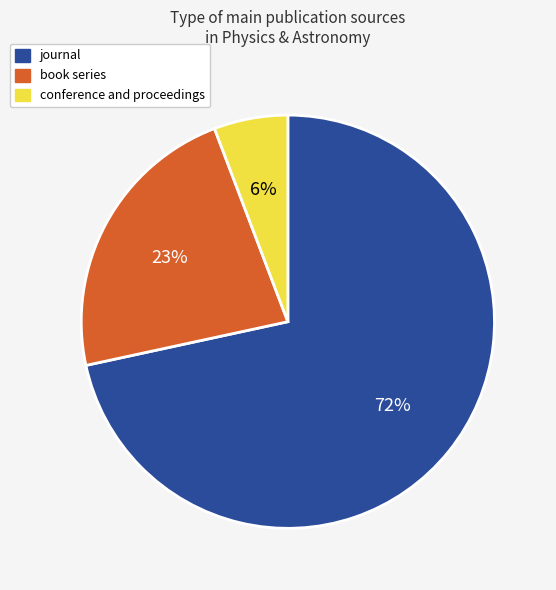

The conference and proceedings slice represents 6% of the pie. True or false?

True